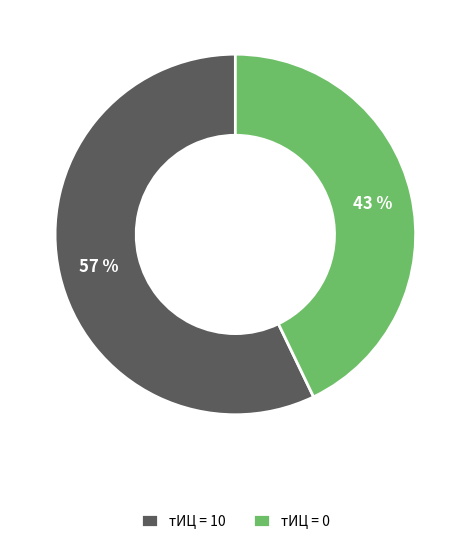

To the nearest percent, what portion does тИЦ = 10 represent?

57%